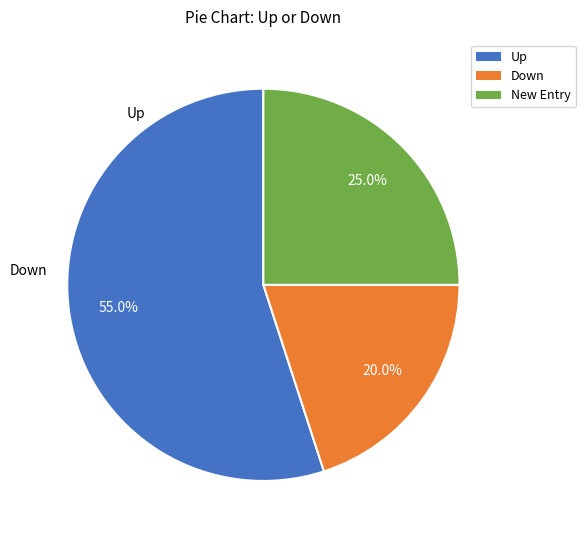

Does any single category account for the majority?

Yes